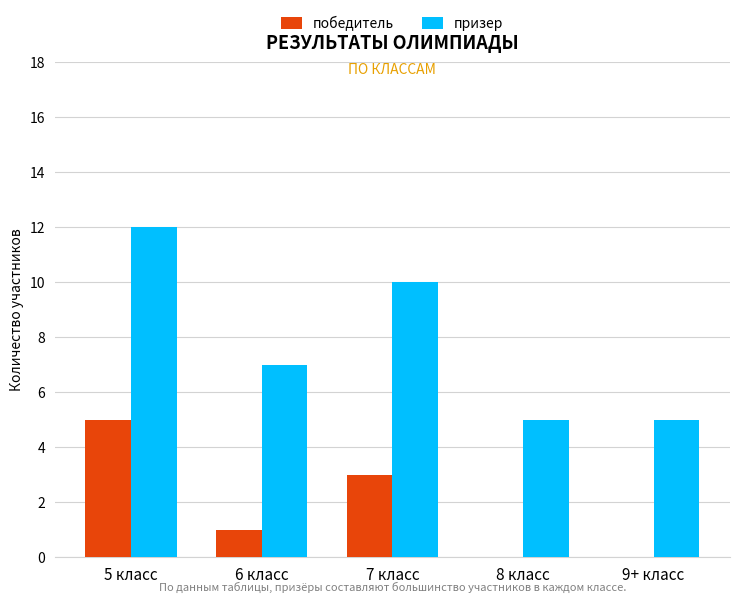

At which category is the sum across all series the highest?

5 класс